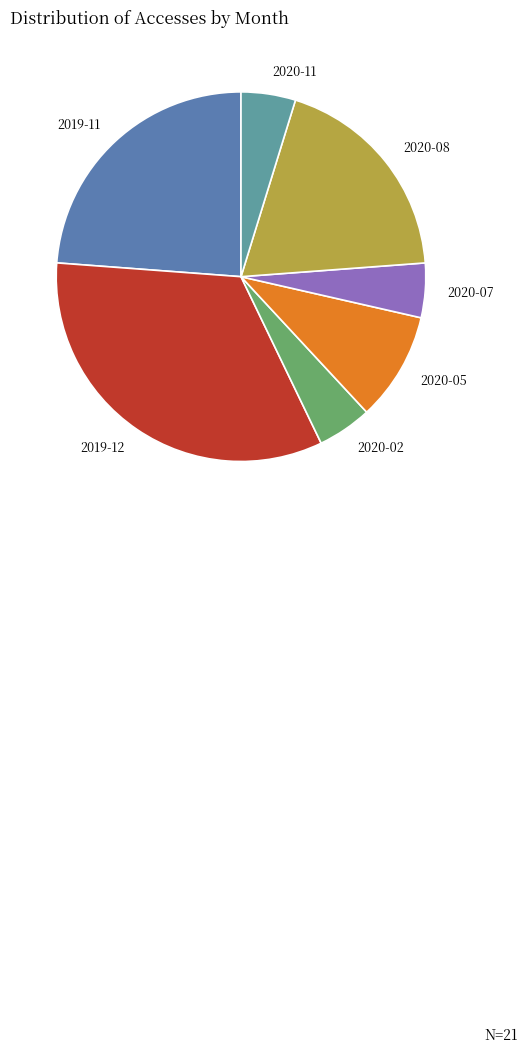

The 2020-07 slice represents 5% of the pie. True or false?

True